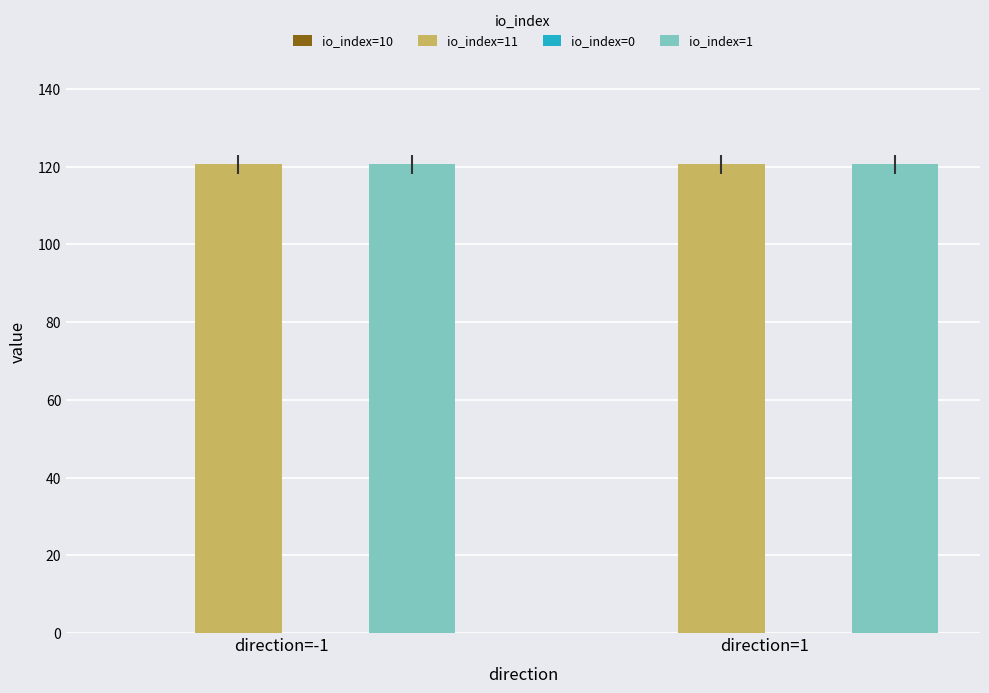

The value of io_index=11 at direction=1 is 120.6. True or false?

True